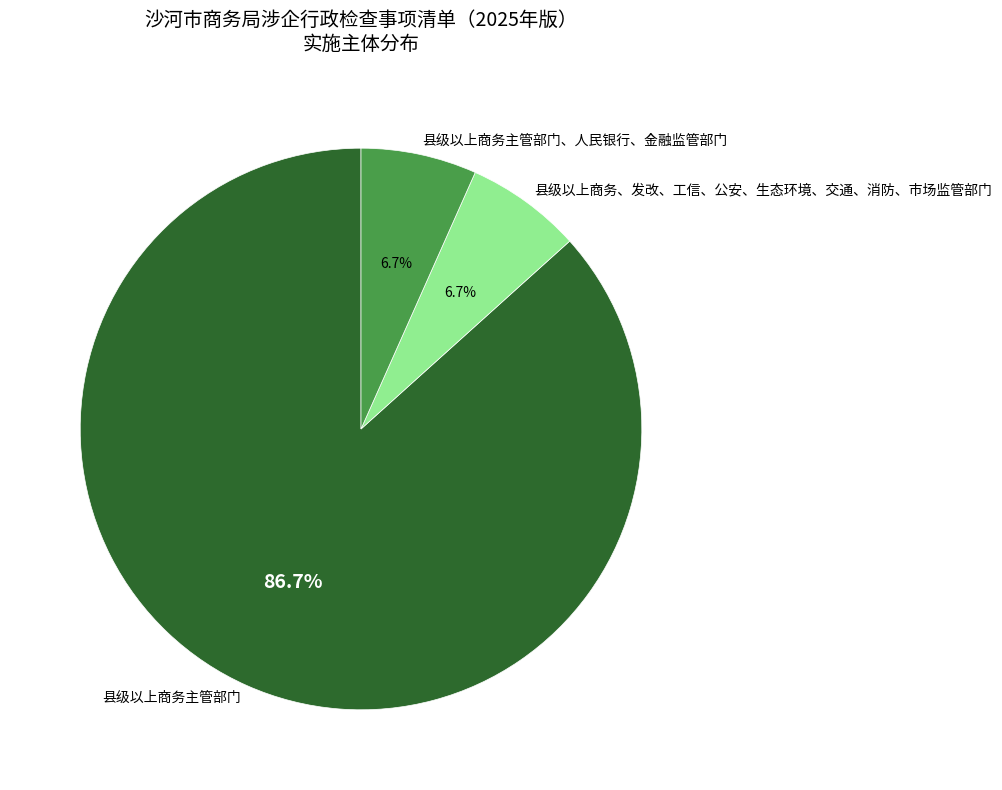

Between 县级以上商务、发改、工信、公安、生态环境、交通、消防、市场监管部门 and 县级以上商务主管部门, which is larger?

县级以上商务主管部门